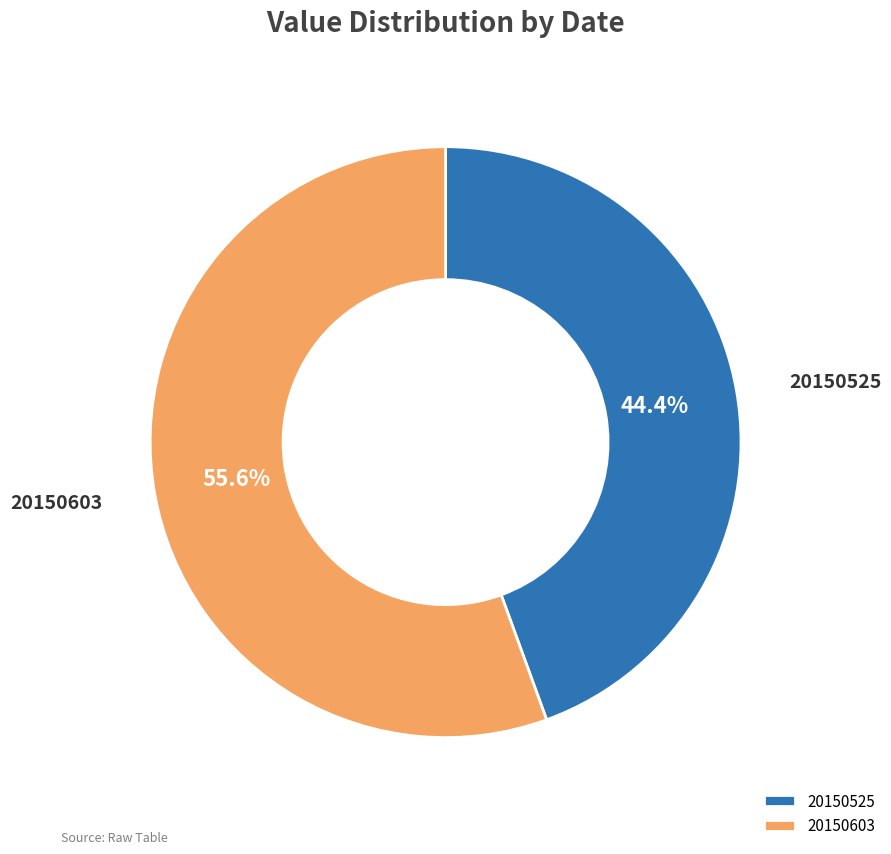

What percentage is NOT represented by 20150603?

44.4%